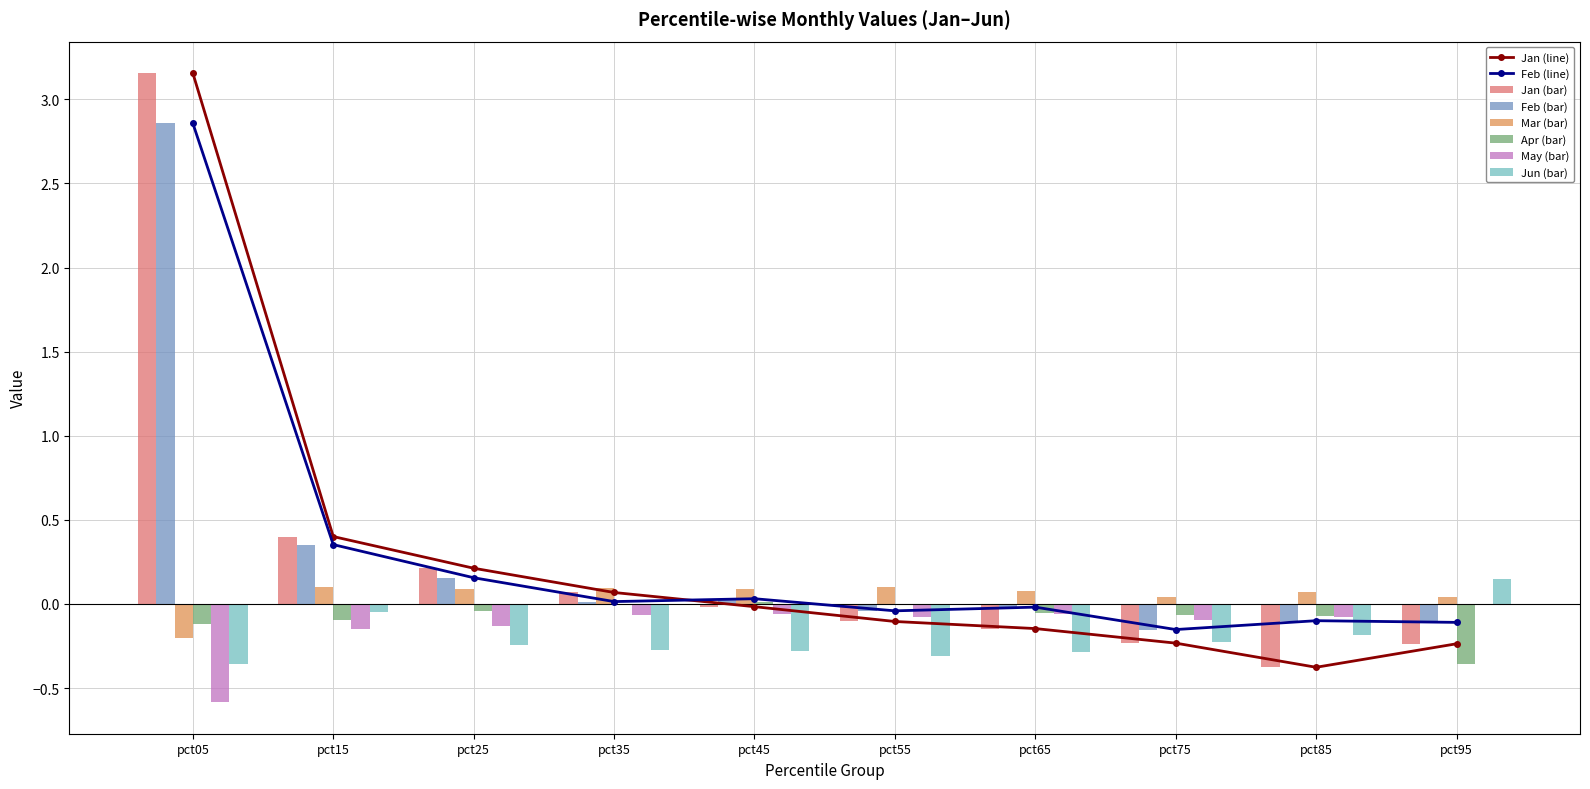

Rank the categories by Jun value from highest to lowest.

pct95, pct15, pct85, pct75, pct25, pct35, pct45, pct65, pct55, pct05